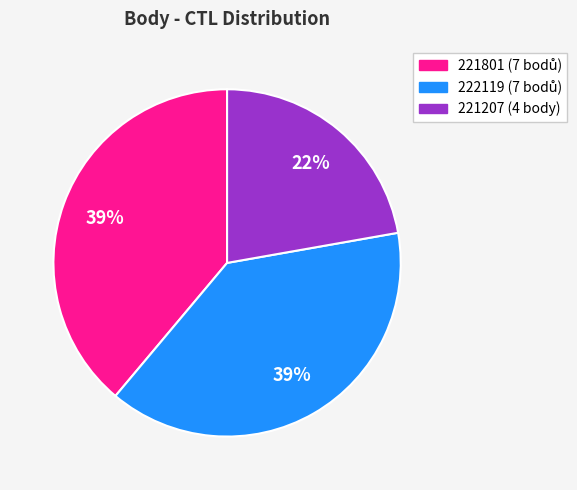

Is it true that 222119 is 39% of the pie?

True